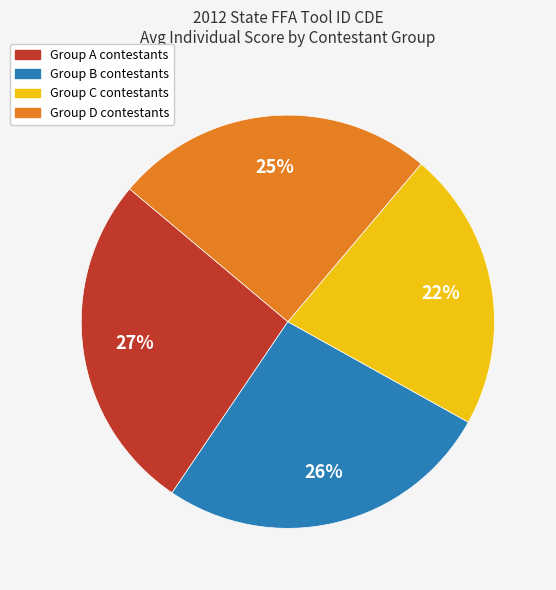

To the nearest percent, what is the average slice percentage?

25%